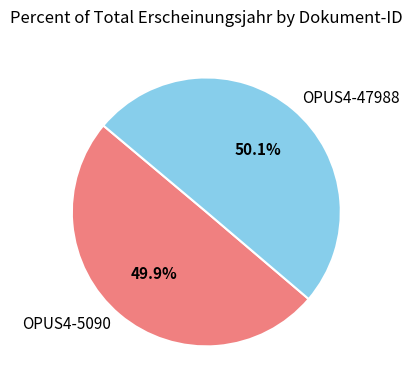

What percentage is the OPUS4-47988 slice, to the nearest percent?

50%